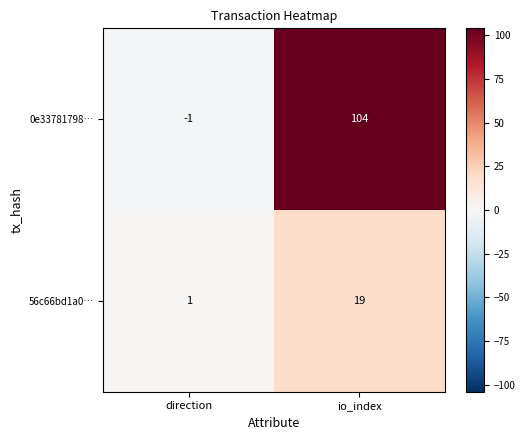

Reading left to right, extract all data points from this chart.

0e33781798…: -1	104
56c66bd1a0…: 1	19